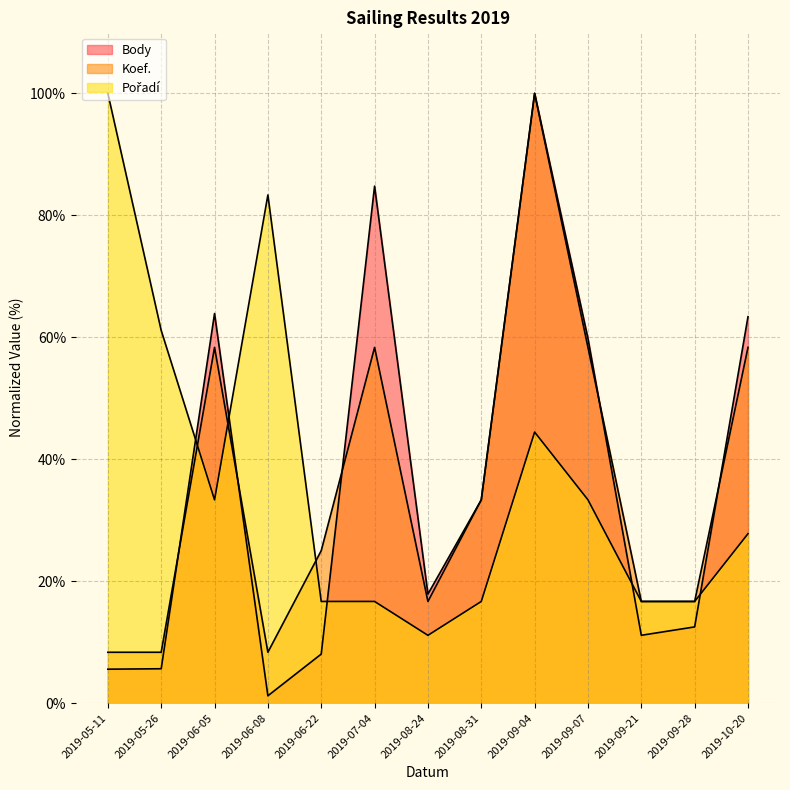

What position from the left is 2019-09-21?

11